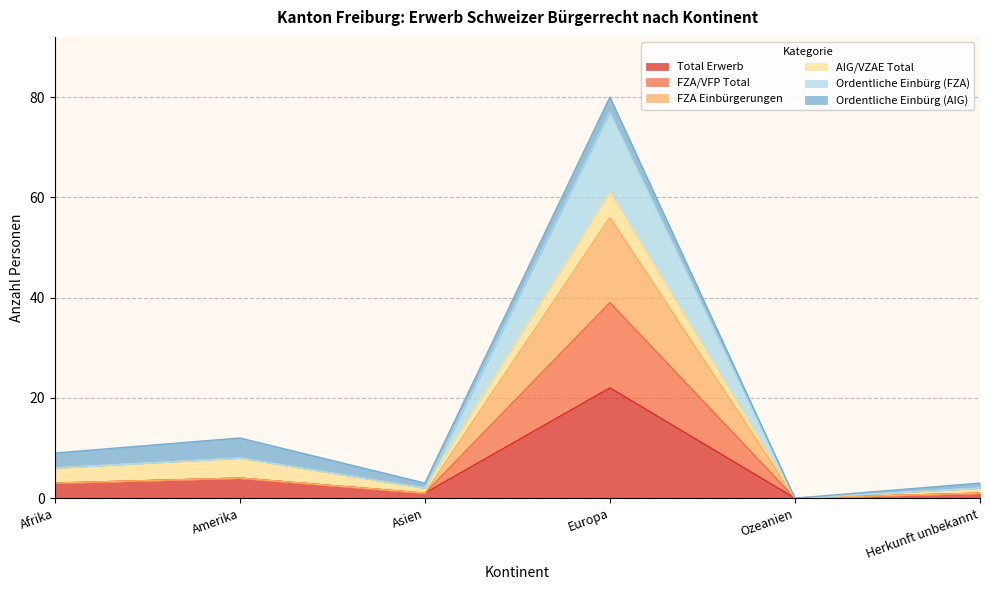

What is the label of the 6th point from the left?

Herkunft unbekannt